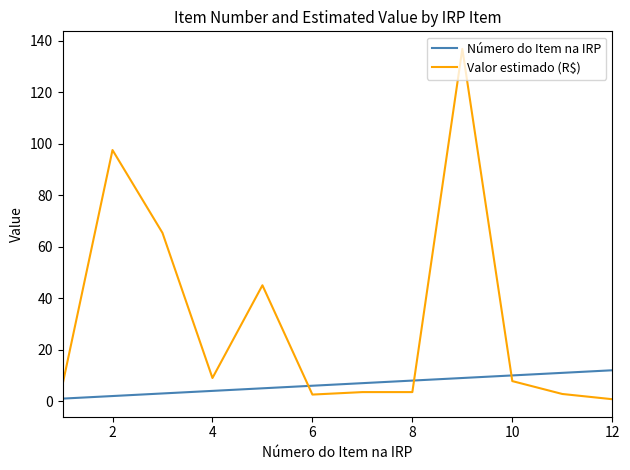

What is the greatest value displayed?

136.8